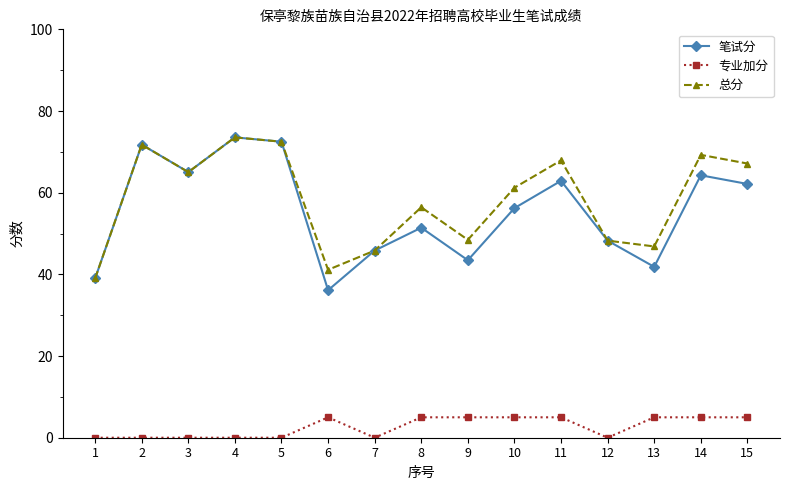

What are all the series names shown in the legend?

笔试分, 专业加分, 总分